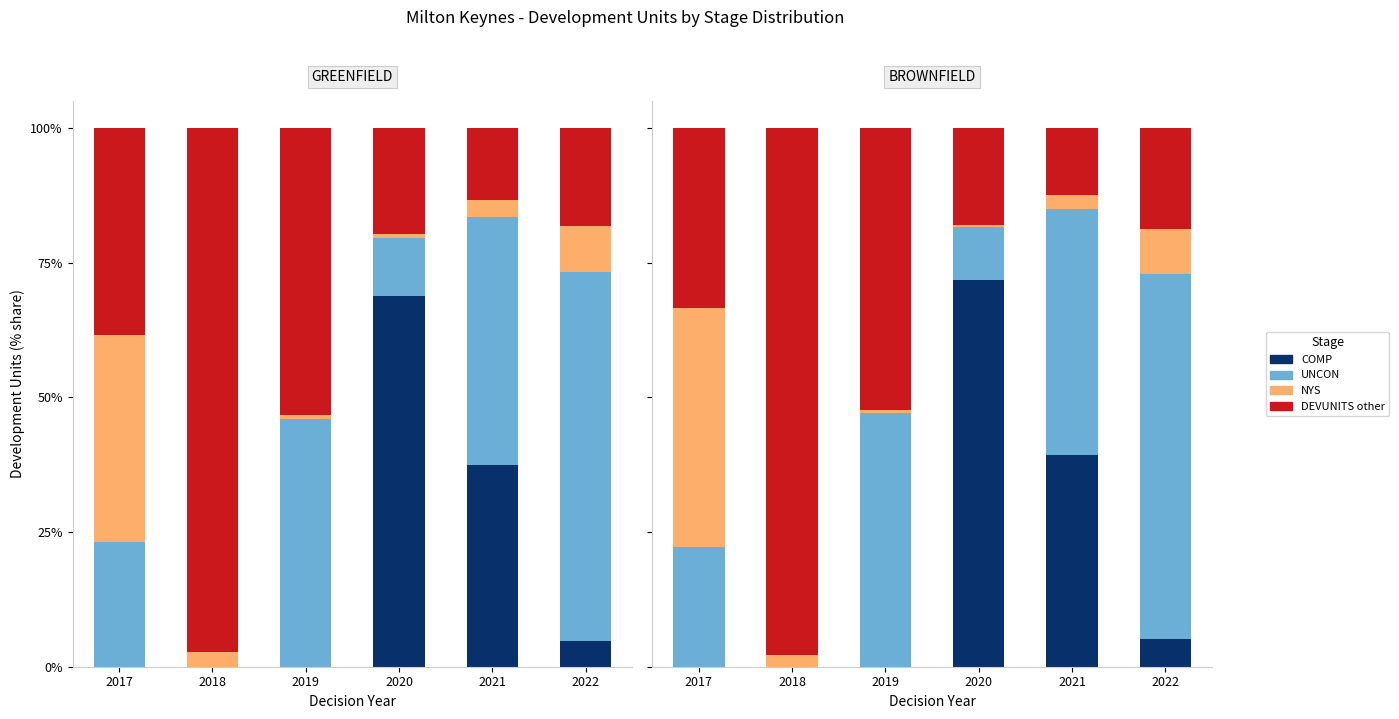

What are all the series names shown in the legend?

COMP, UNCON, NYS, DEVUNITS other